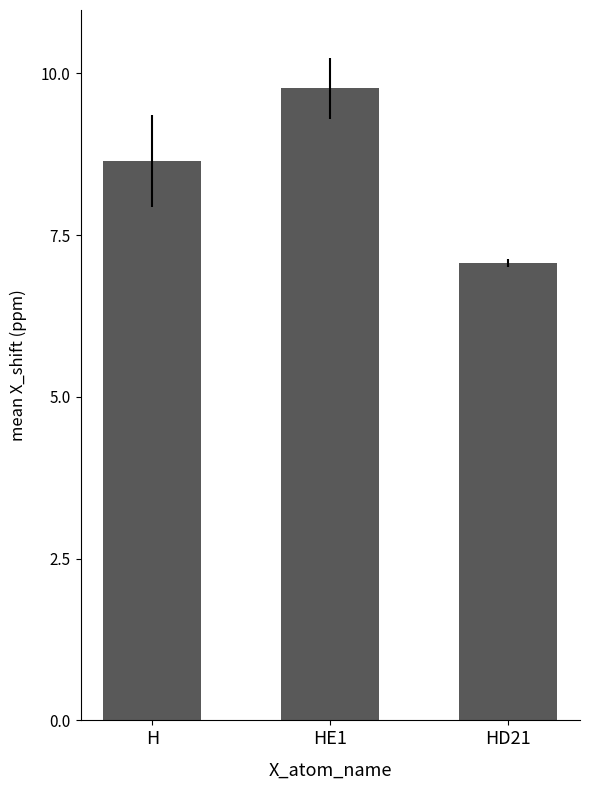

Count the number of data series in this chart.

1